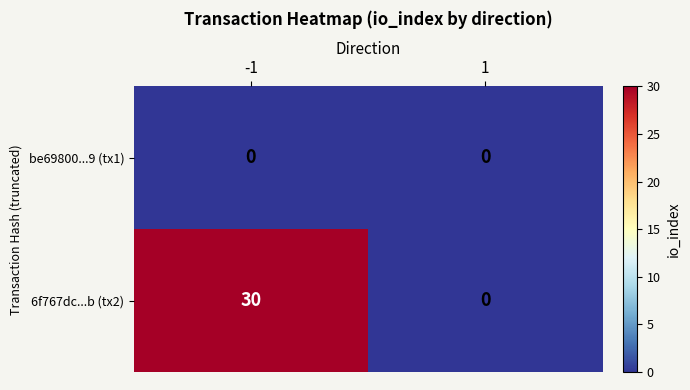

Which series has the largest total across all categories?

6f767dc...b (tx2)